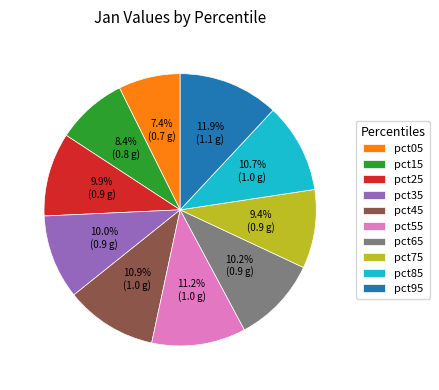

Which category has the biggest portion of the pie?

pct95